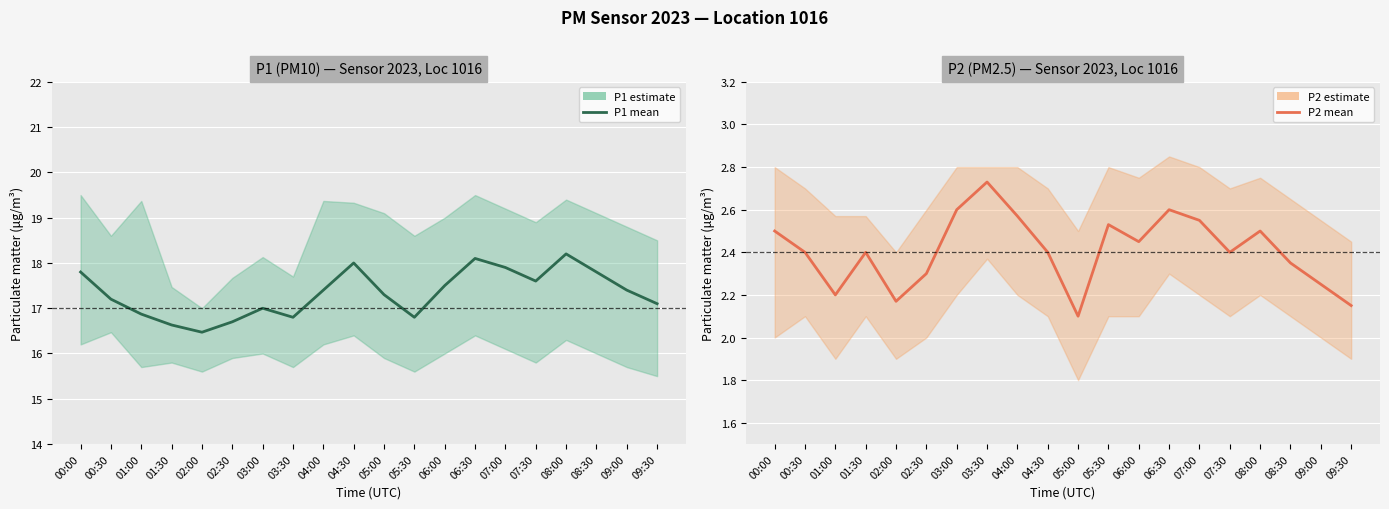

Is it true that P1 equals 29.1 at 09:00?

False